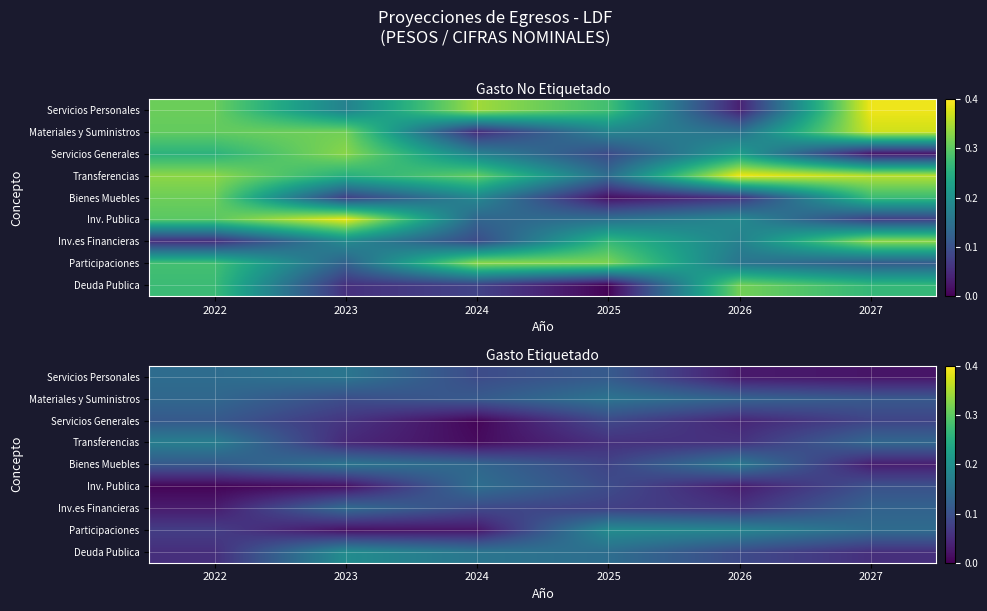

Rank the series by their maximum value, from lowest to highest.

Servicios Generales, Inv.es Financieras, Inv. Publica, Materiales y Suministros, Servicios Personales, Bienes Muebles, Transferencias, Participaciones, Deuda Publica